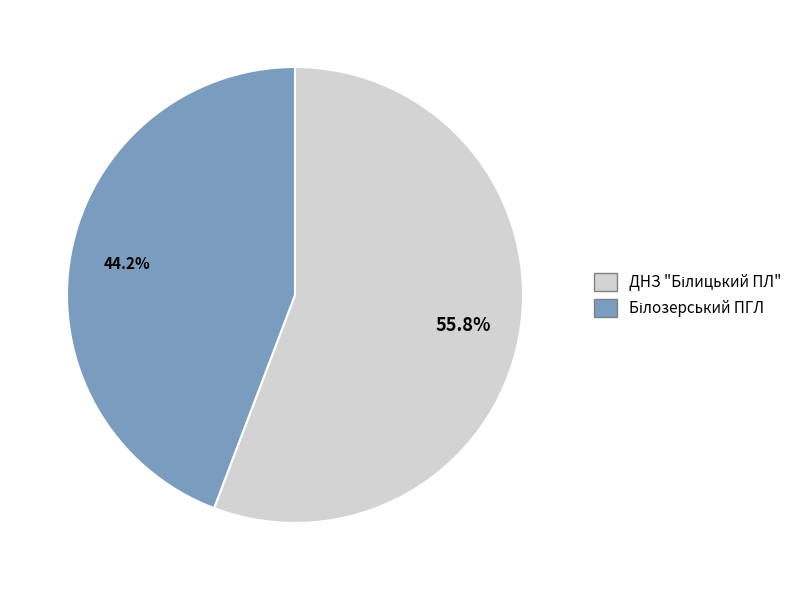

Does any single category account for the majority?

Yes